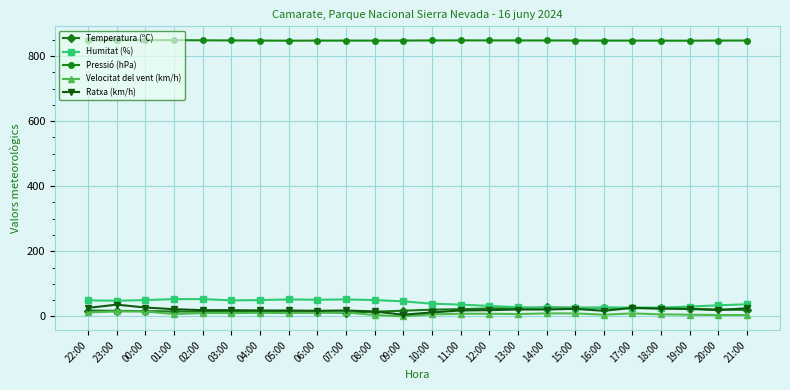

The value of Pressió (hPa) at 12:00 is 848.2. True or false?

True